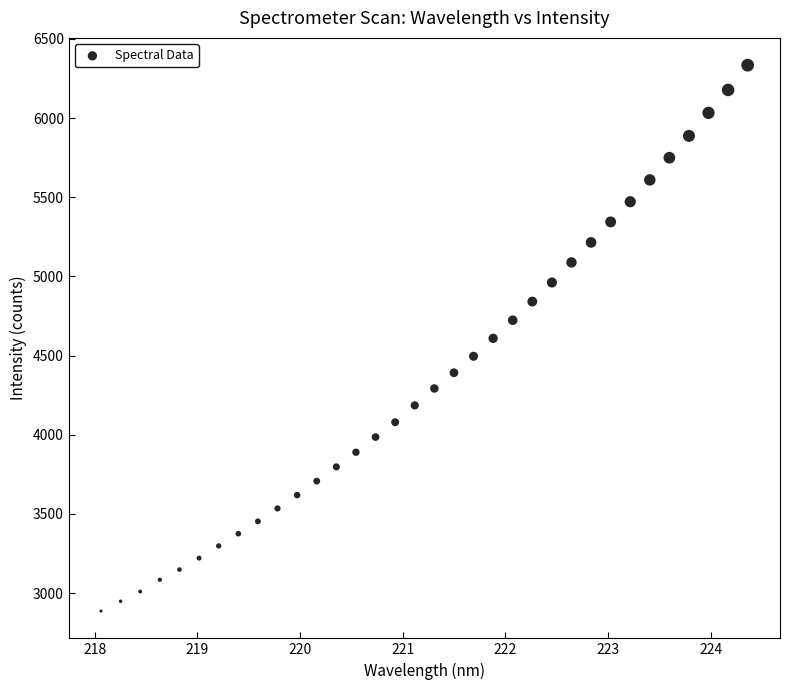

What is the range of Y values (max minus min)?

3446.3